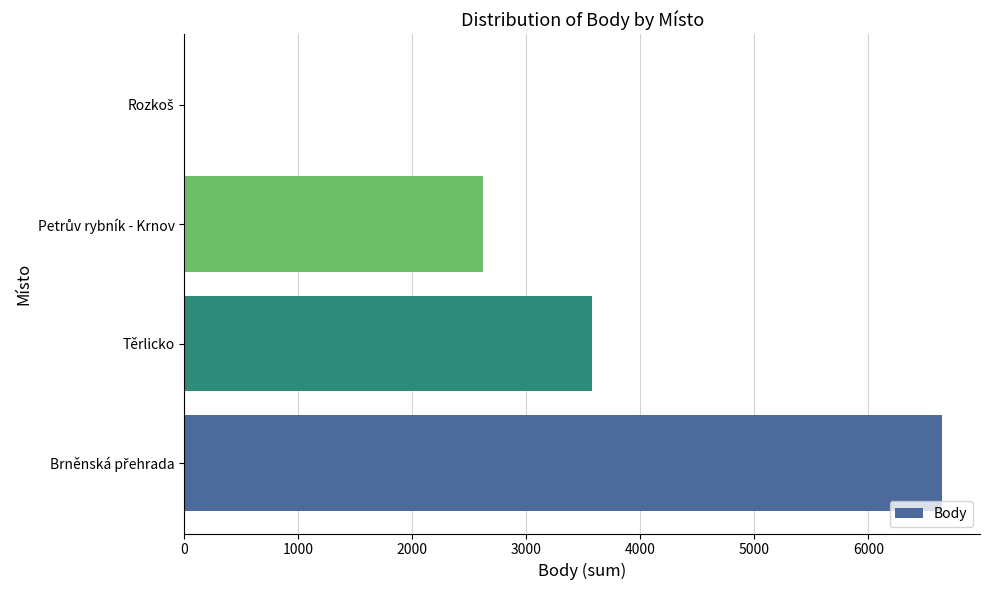

Are the bars grouped side by side (vs. stacked)?

No